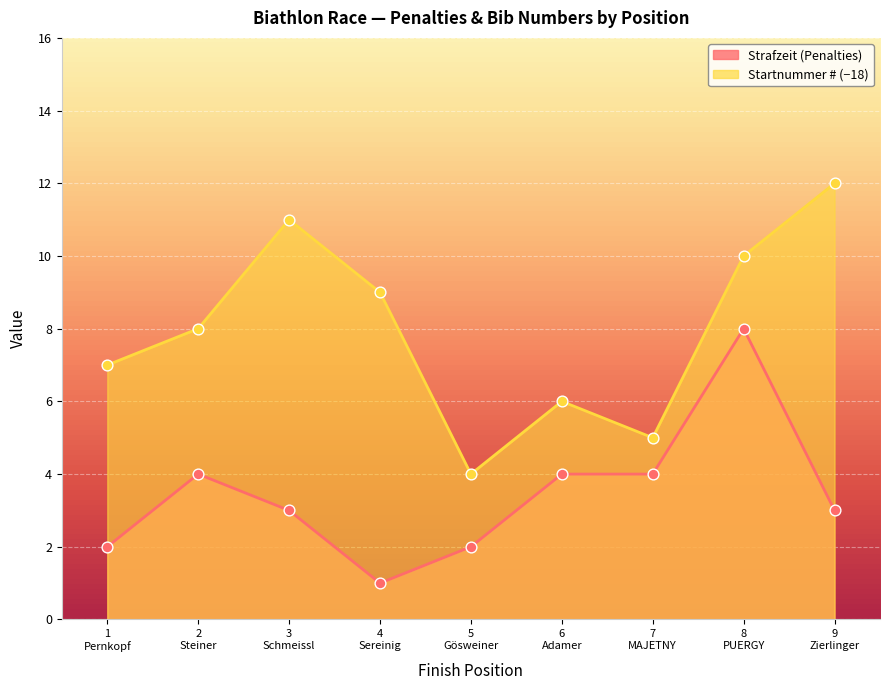

Which series has the largest total across all categories?

Schüsse (Shots)